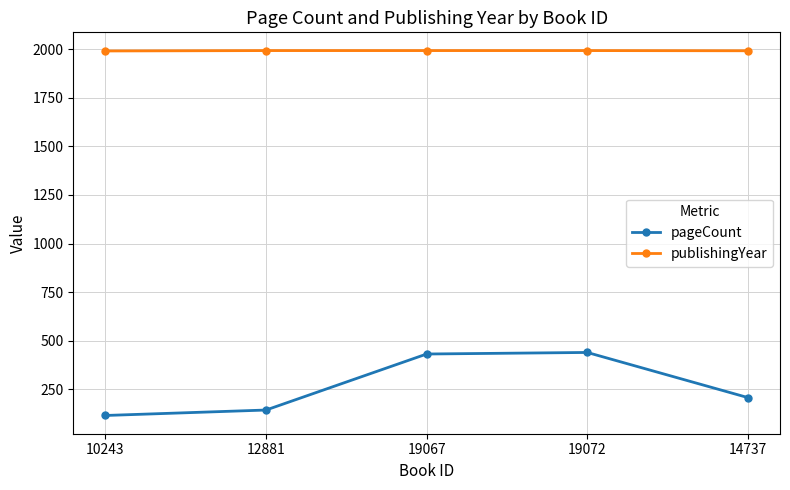

What is the spread (max minus min) of values at 19072?

1552